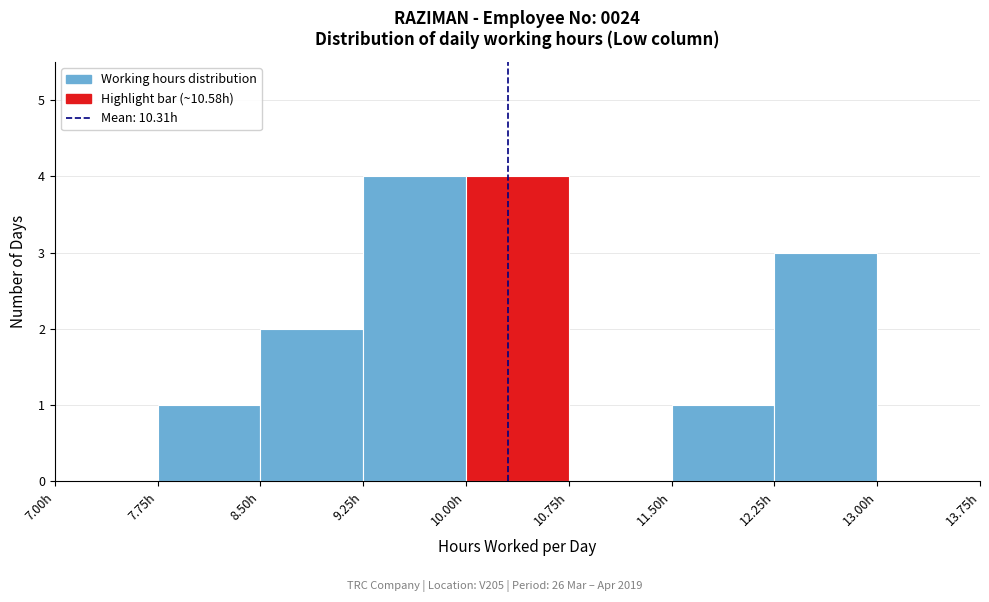

Reading left to right, list every bar in this chart as the range it spans on the x-axis followed by its height. Neither the bar edges nor the heights are printed on the chart, so give them approximately, as read against the axes.

7.00 to 7.75: 0
7.75 to 8.50: 1
8.50 to 9.25: 2
9.25 to 10.00: 4
10.00 to 10.75: 4
10.75 to 11.50: 0
11.50 to 12.25: 1
12.25 to 13.00: 3
13.00 to 13.75: 0